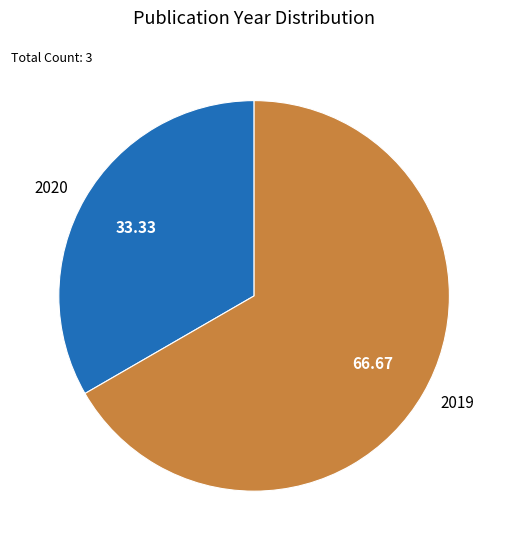

Count the number of slices in the pie.

2